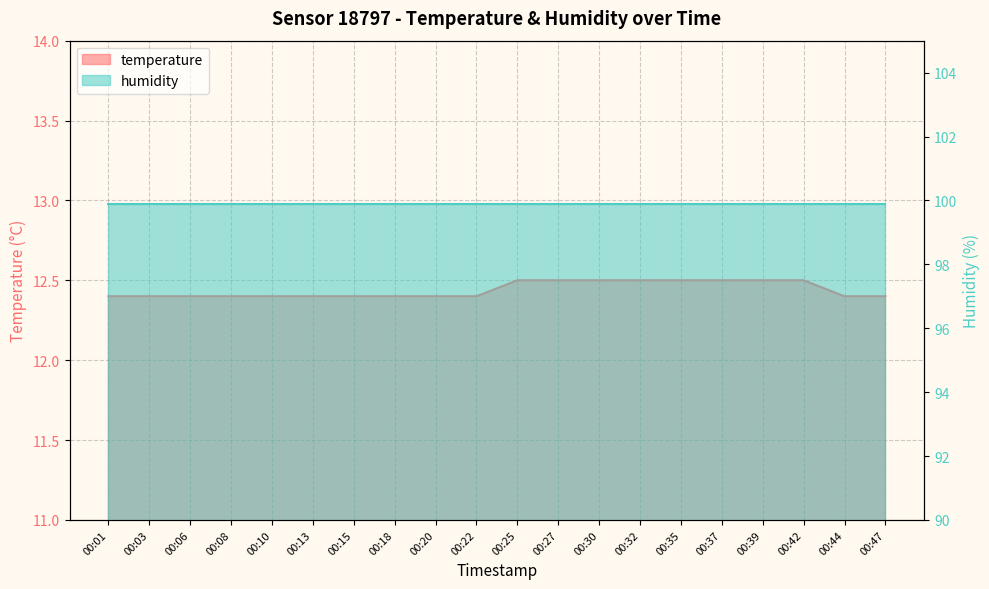

Is it true that the value at 00:01 is 19.5?

False